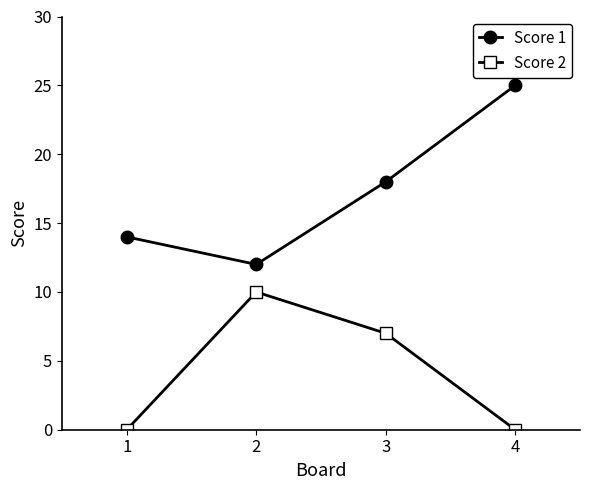

Rank the series at 3 from lowest to highest value.

Score 2, Score 1